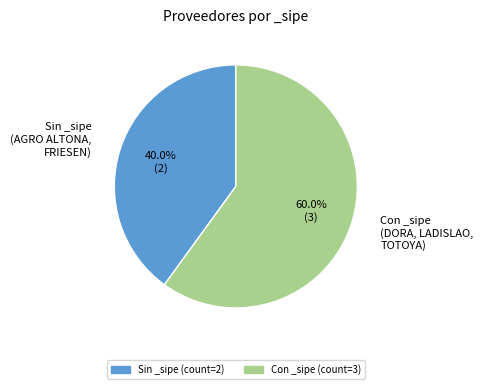

What percentage do Sin _sipe (AGRO ALTONA, FRIESEN) and Con _sipe (DORA, LADISLAO, TOTOYA) together represent?

100.0%